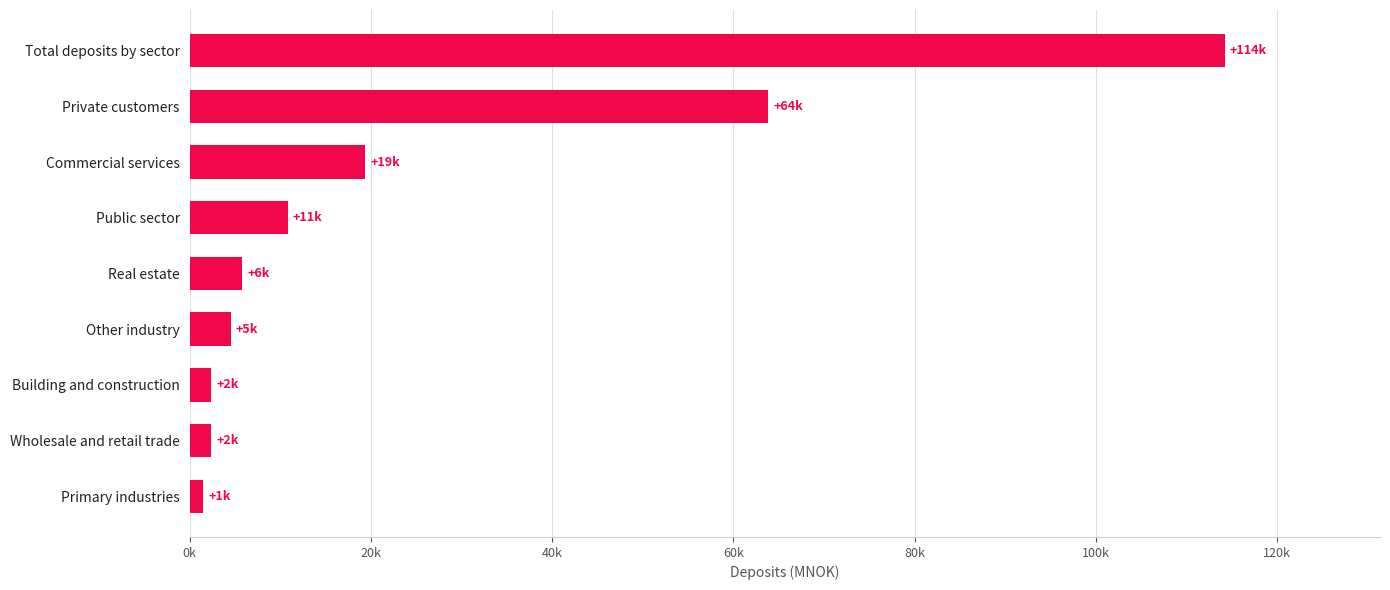

Does the chart contain any negative values?

No